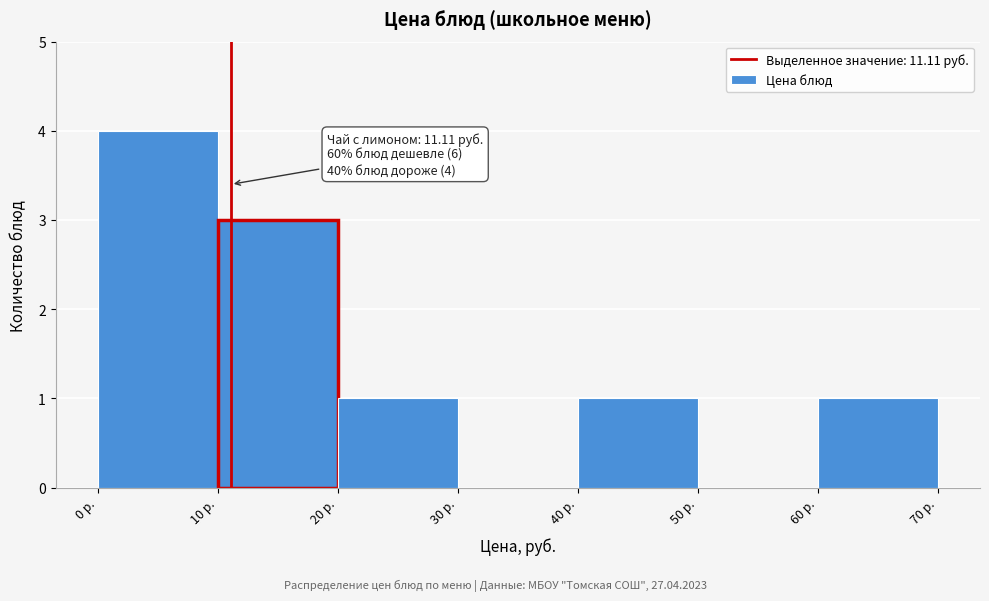

Over which range of the x-axis is the bar tallest?

0 to 10